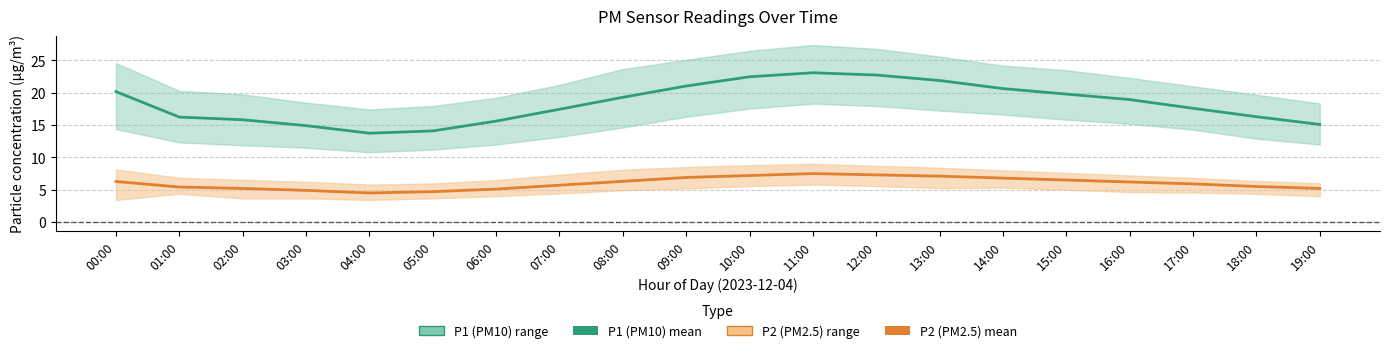

In P2 (PM2.5) mean, how many points are lower than both neighbors (excluding endpoints)?

1